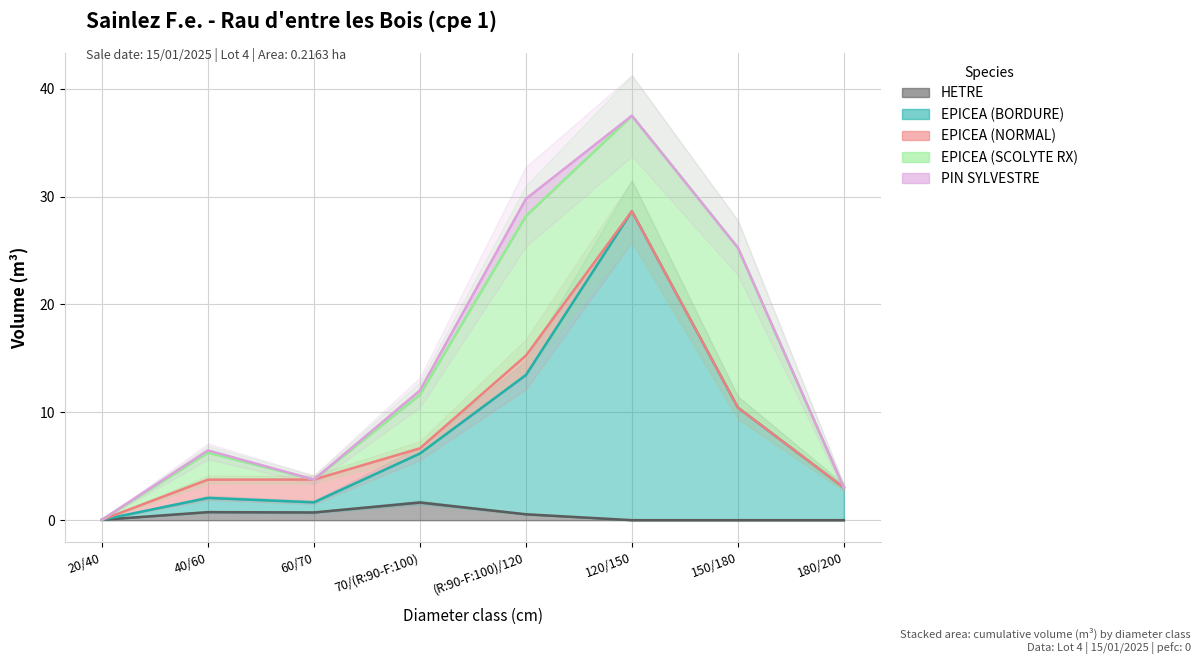

Reading left to right, extract all data points from this chart.

HETRE: 20/40=0.0	40/60=0.7	60/70=0.7	70/(R:90-F:100)=1.6	(R:90-F:100)/120=0.5	120/150=0.0	150/180=0.0	180/200=0.0
EPICEA (BORDURE): 20/40=0.0	40/60=2.1	60/70=1.7	70/(R:90-F:100)=6.2	(R:90-F:100)/120=13.5	120/150=28.6	150/180=10.4	180/200=3.0
EPICEA (NORMAL): 20/40=0.0	40/60=3.8	60/70=3.8	70/(R:90-F:100)=6.7	(R:90-F:100)/120=15.3	120/150=28.6	150/180=10.4	180/200=3.0
EPICEA (SCOLYTE RX): 20/40=0.0	40/60=6.3	60/70=3.8	70/(R:90-F:100)=11.6	(R:90-F:100)/120=28.2	120/150=37.5	150/180=25.3	180/200=3.0
PIN SYLVESTRE: 20/40=0.0	40/60=6.5	60/70=3.8	70/(R:90-F:100)=12.0	(R:90-F:100)/120=29.8	120/150=37.5	150/180=25.3	180/200=3.0